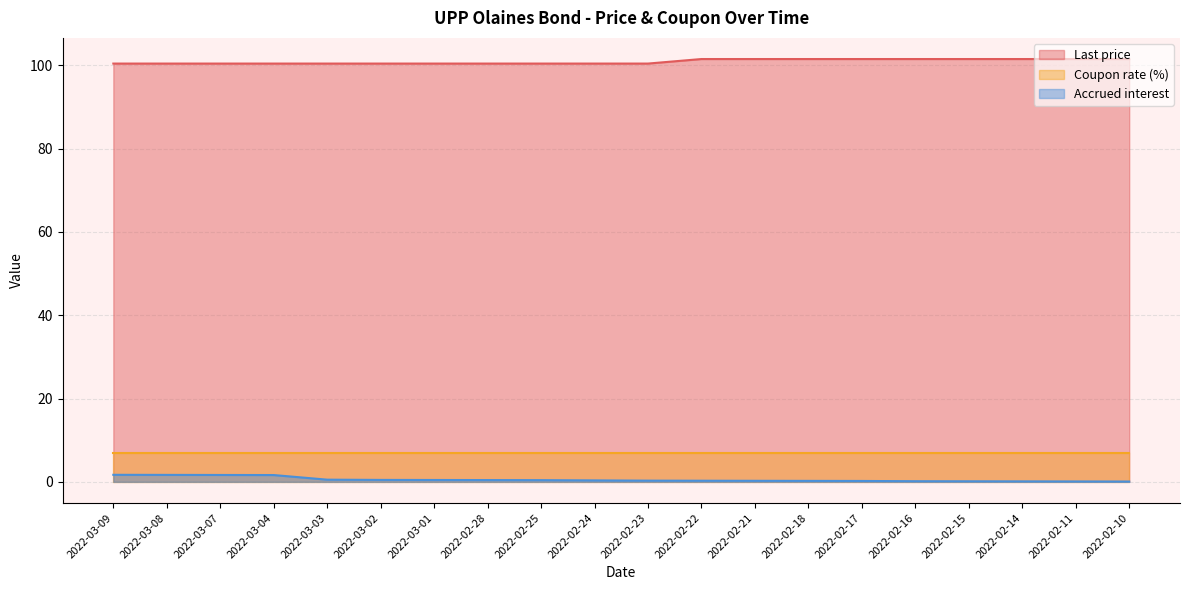

What are all the series names shown in the legend?

Last price, Coupon rate (%), Accrued interest